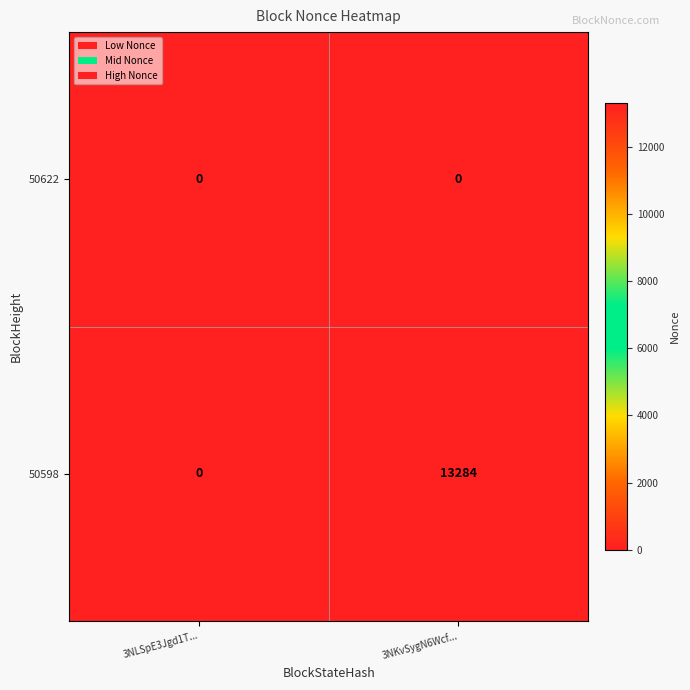

Reading left to right, list all the values displayed in this chart.

50622: 0	0
50598: 0	13284